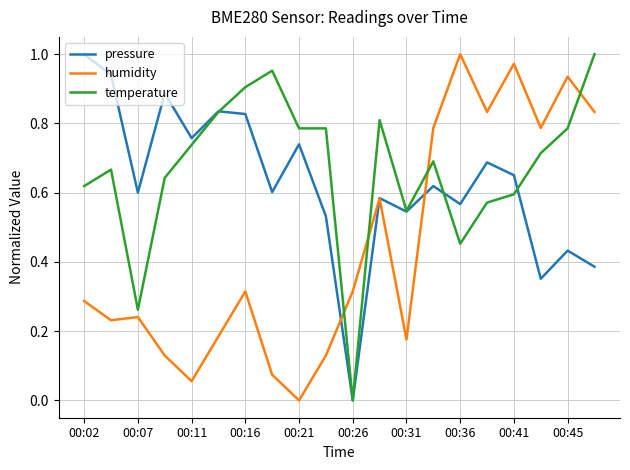

Rank the series by their average value, from lowest to highest.

humidity, pressure, temperature